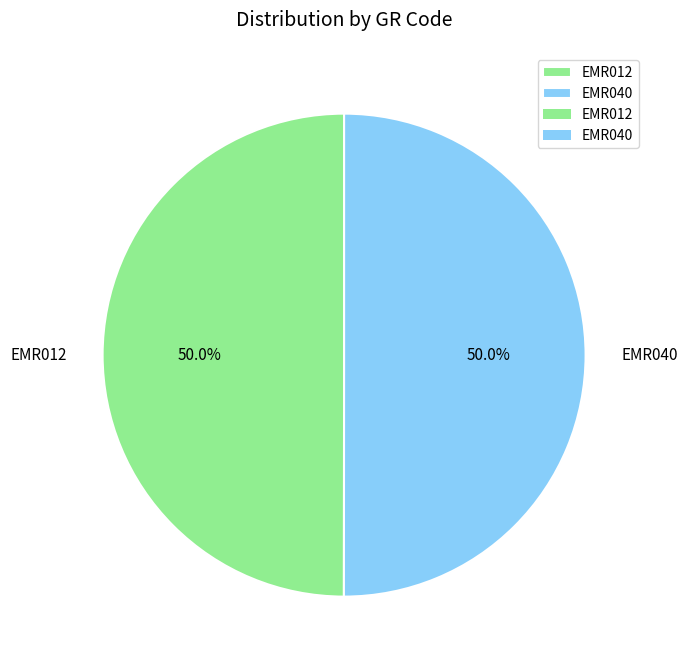

To the nearest percent, what percentage of the pie is EMR040?

50%